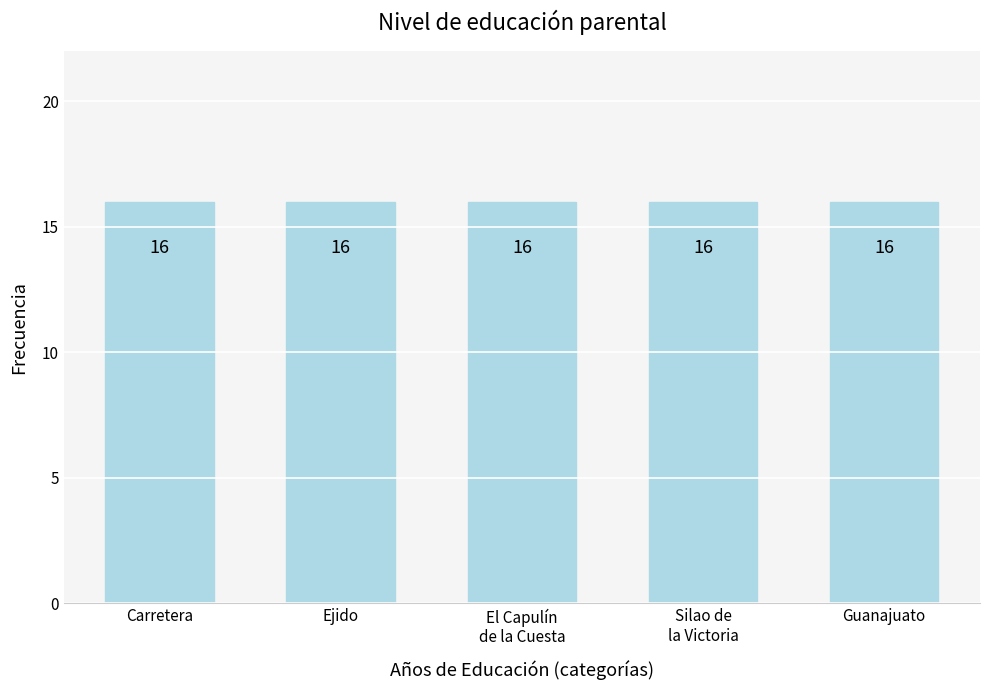

The value at 6 is 1. True or false?

False